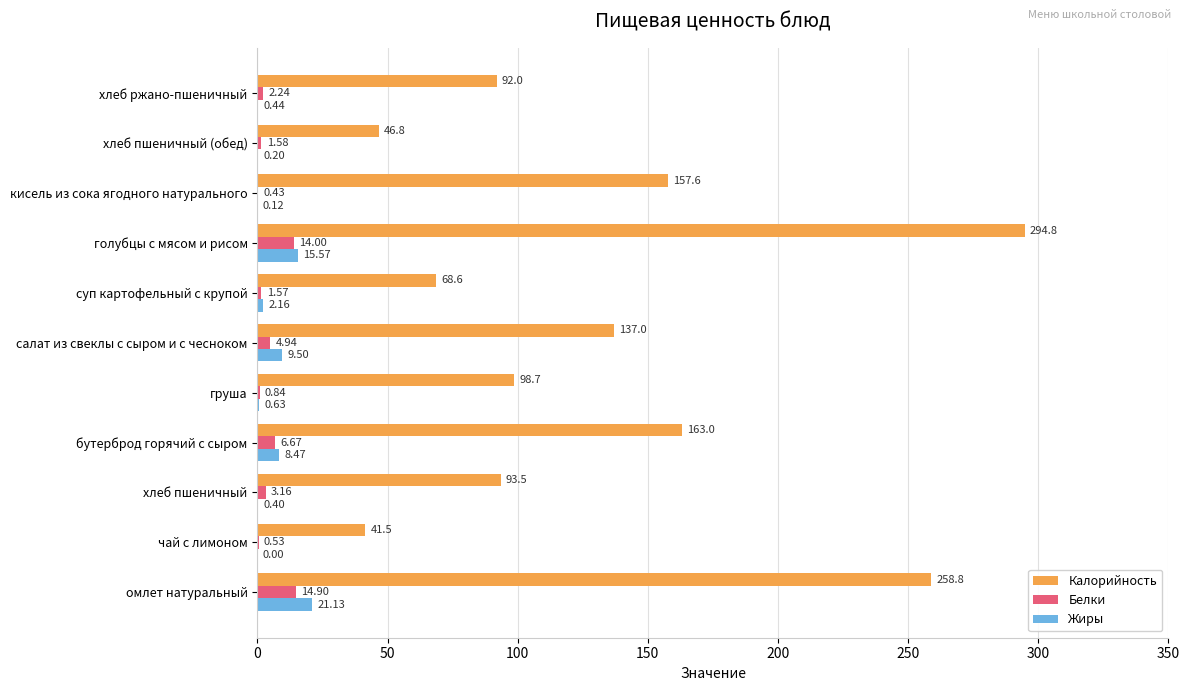

At which label does Калорийность reach its peak?

голубцы с мясом и рисом